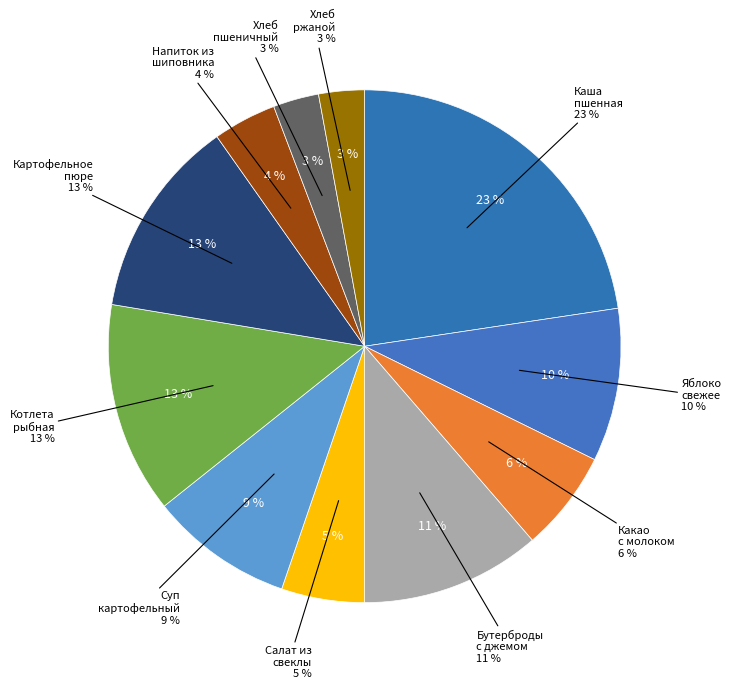

To the nearest percent, what is the difference between the largest and smallest slice percentages?

20%